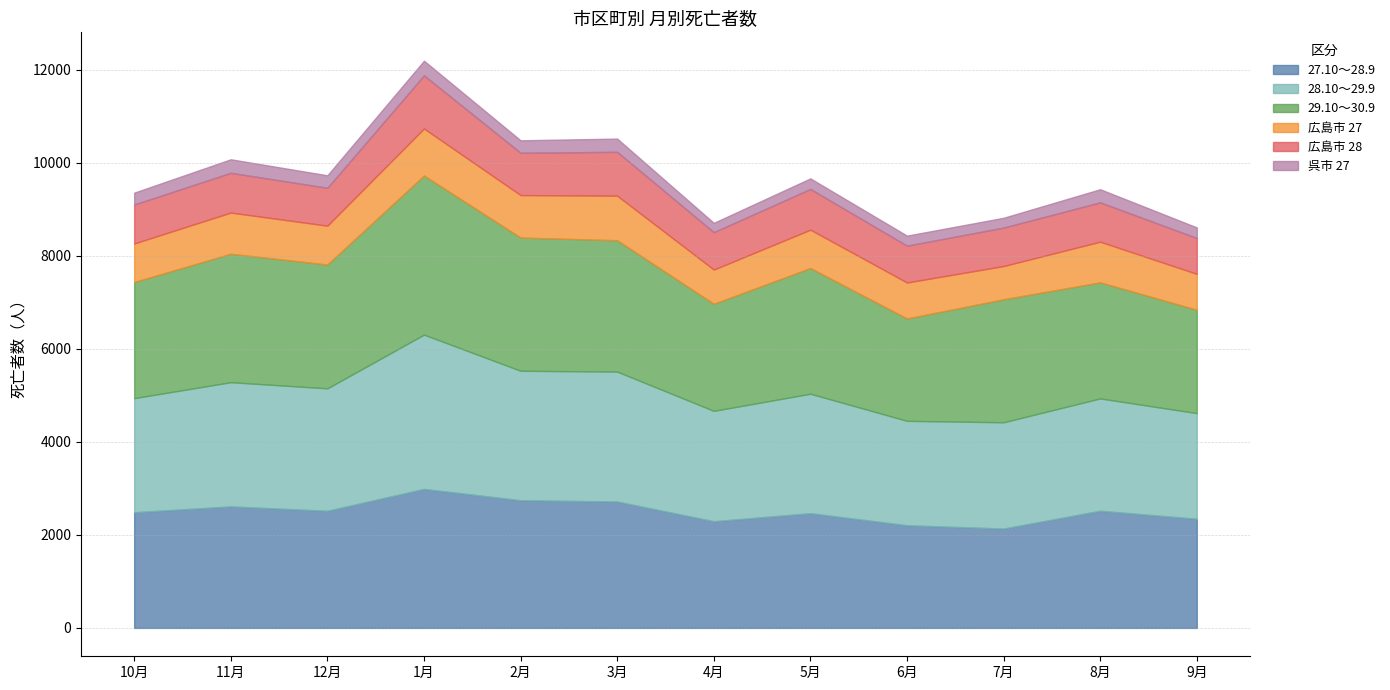

The value of 27.10～28.9 at 1月 is 2989. True or false?

True